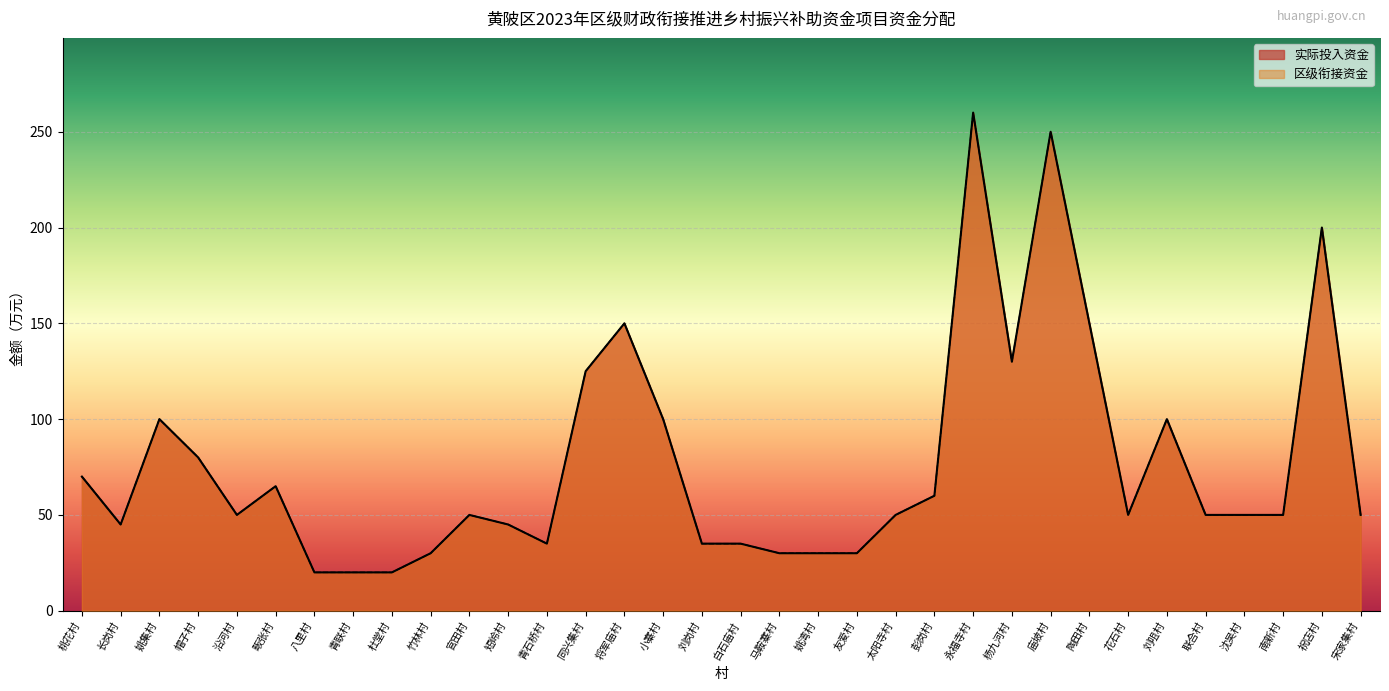

What is the average value of the 实际投入资金 series?

77